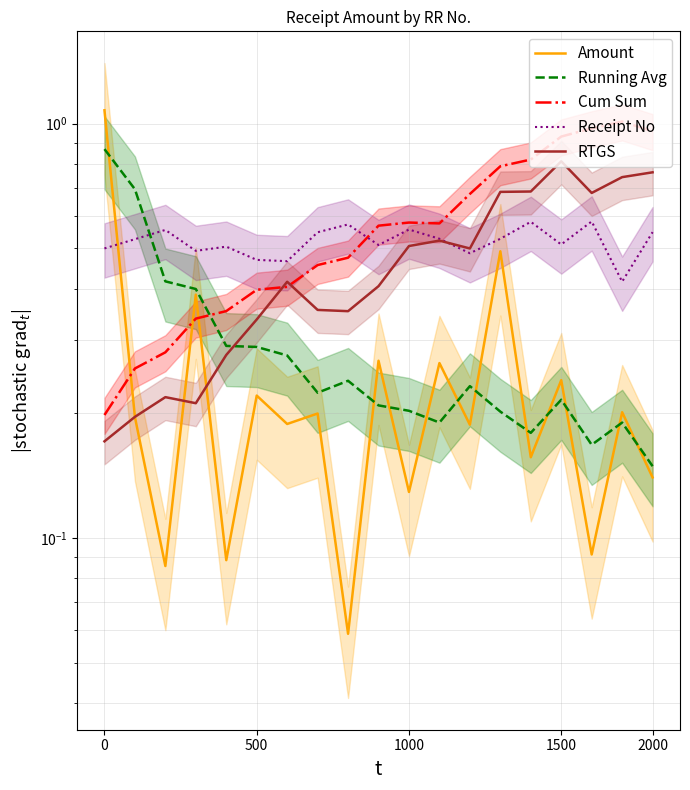

What is the minimum value for Cum Sum?

0.2